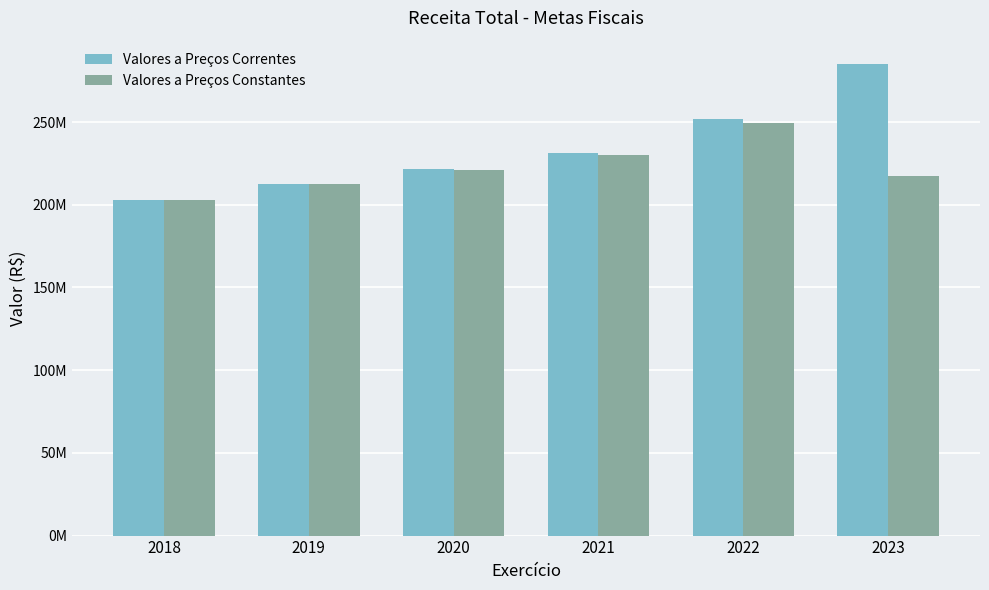

Reading left to right, transcribe all the data shown in this chart.

Valores a Preços Correntes: 2018=202808369.3	2019=212803664.3	2020=221847820.0	2021=231276352.4	2022=251593690.8	2023=284972152.4
Valores a Preços Constantes: 2018=202808369.3	2019=212294564.6	2020=221317083.6	2021=230397152.8	2022=249712716.8	2023=217499902.4